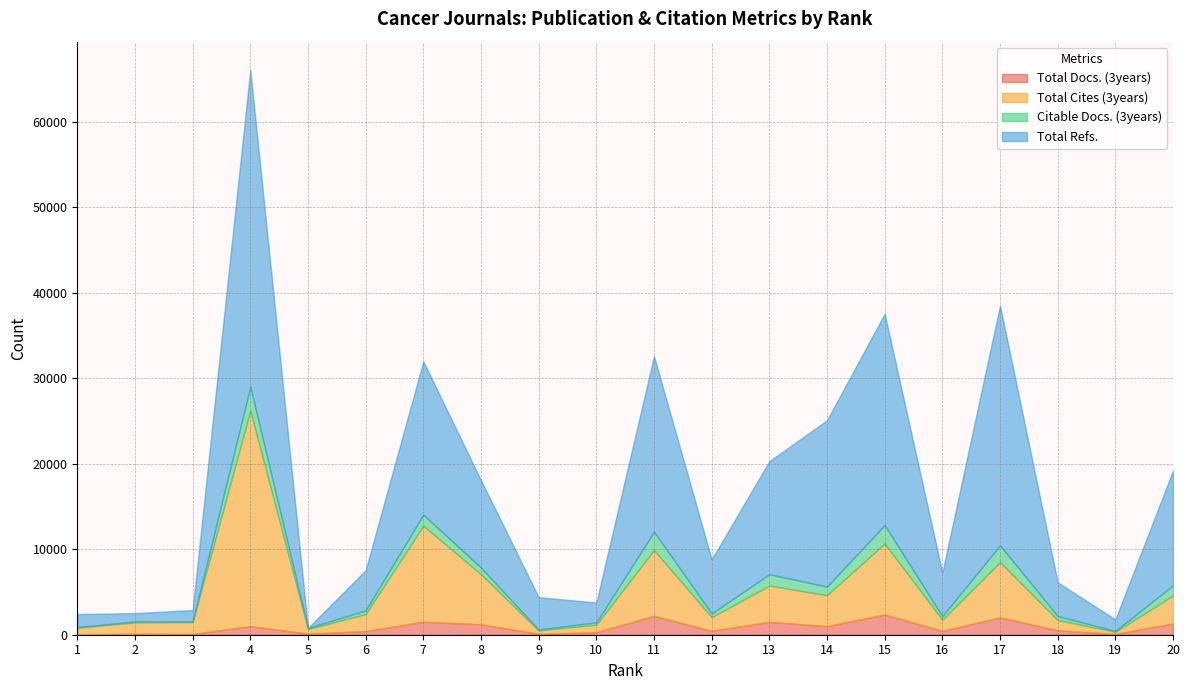

At which label does Citable Docs. (3years) reach its peak?

4